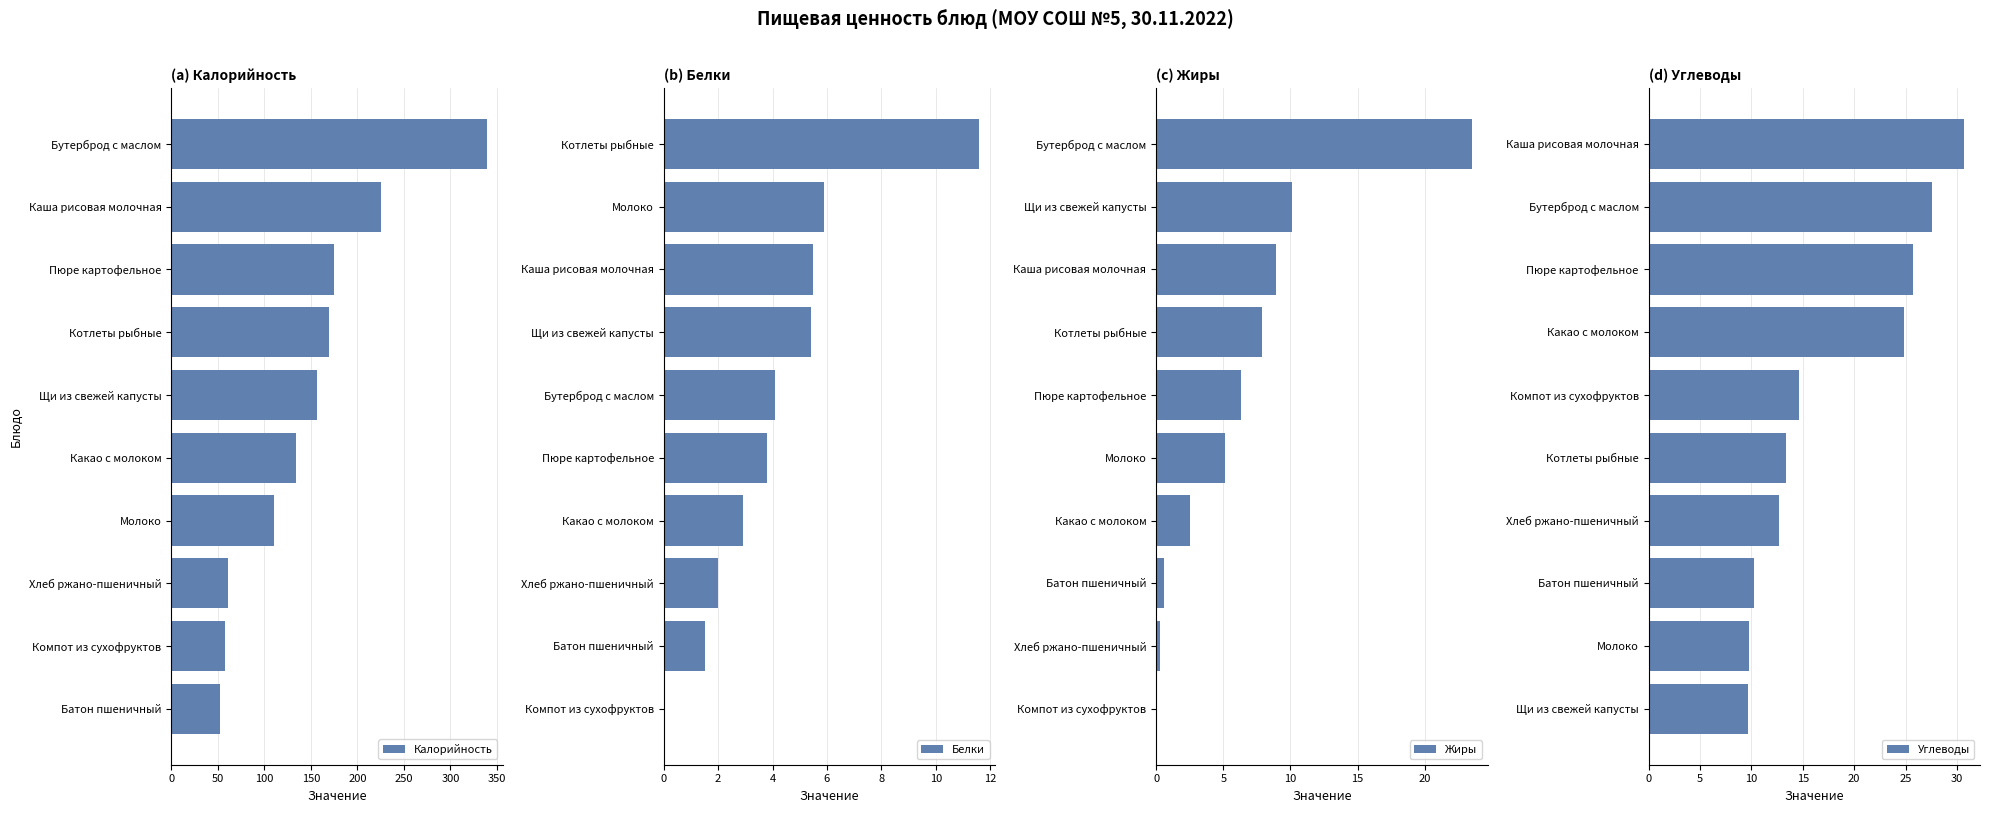

Reading left to right, list all the values displayed in this chart.

Калорийность: 339.3	225.6	174.8	169.8	156.4	134.0	110.5	61.2	58.1	52.4
Белки: 11.6	5.9	5.5	5.4	4.1	3.8	2.9	2.0	1.5	0.0
Жиры: 23.5	10.1	8.9	7.9	6.3	5.1	2.5	0.6	0.3	0.0
Углеводы: 30.7	27.6	25.7	24.8	14.6	13.4	12.7	10.3	9.8	9.7